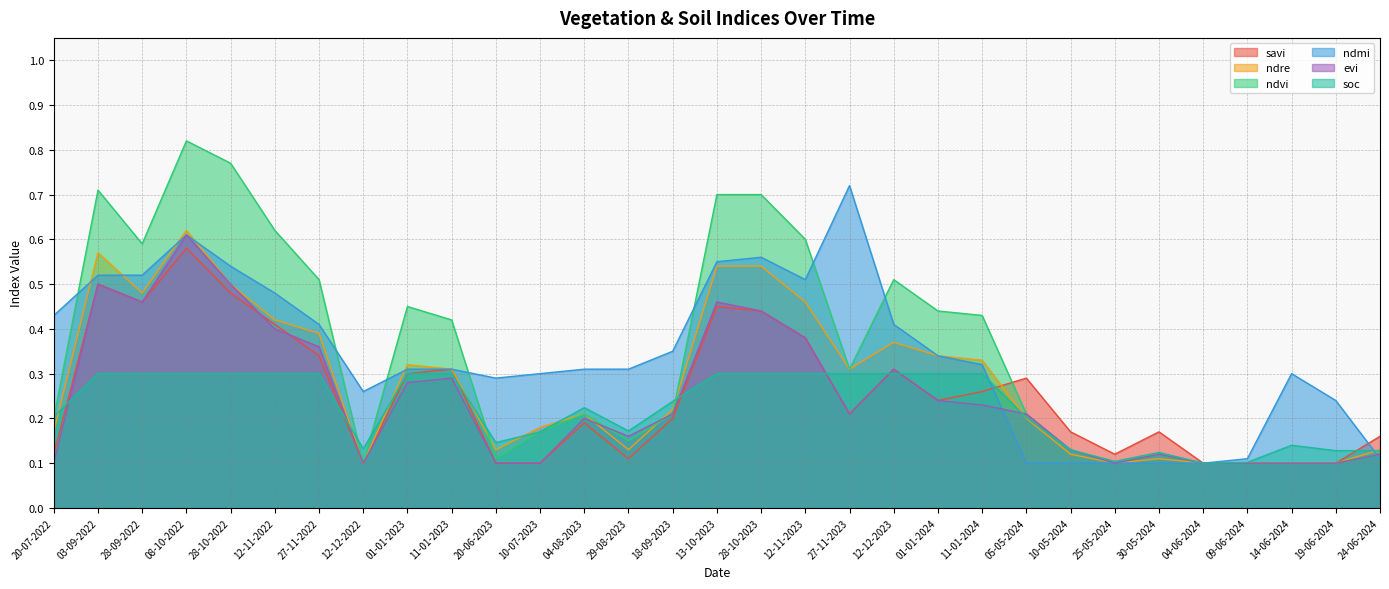

What is the difference between the maximum and second lowest values in the ndvi series?

0.7